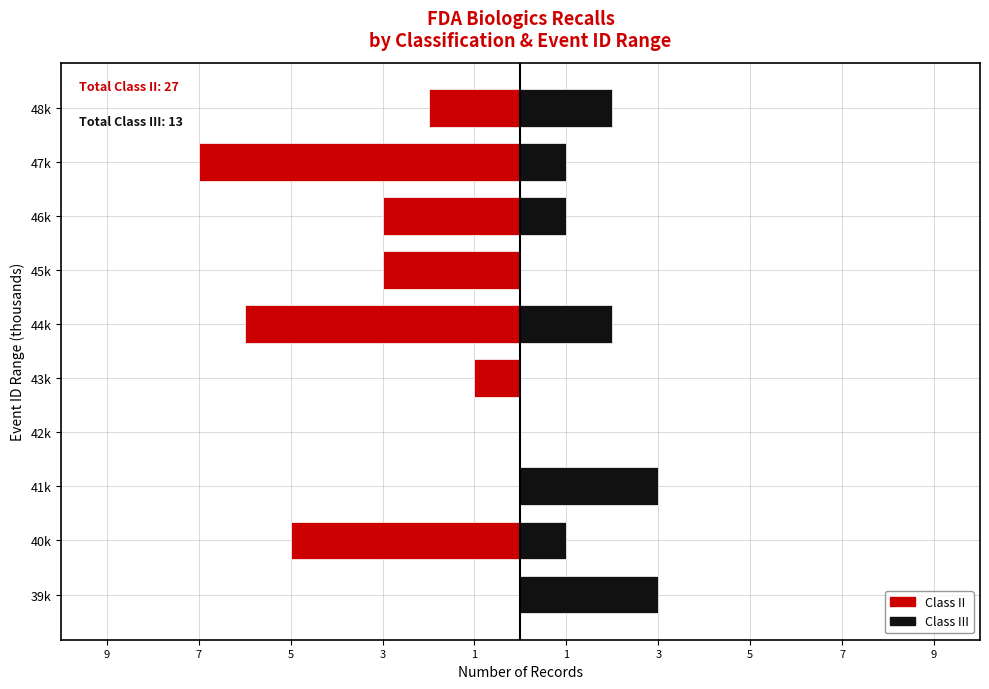

How many Class III values are between 0 and 2?

8